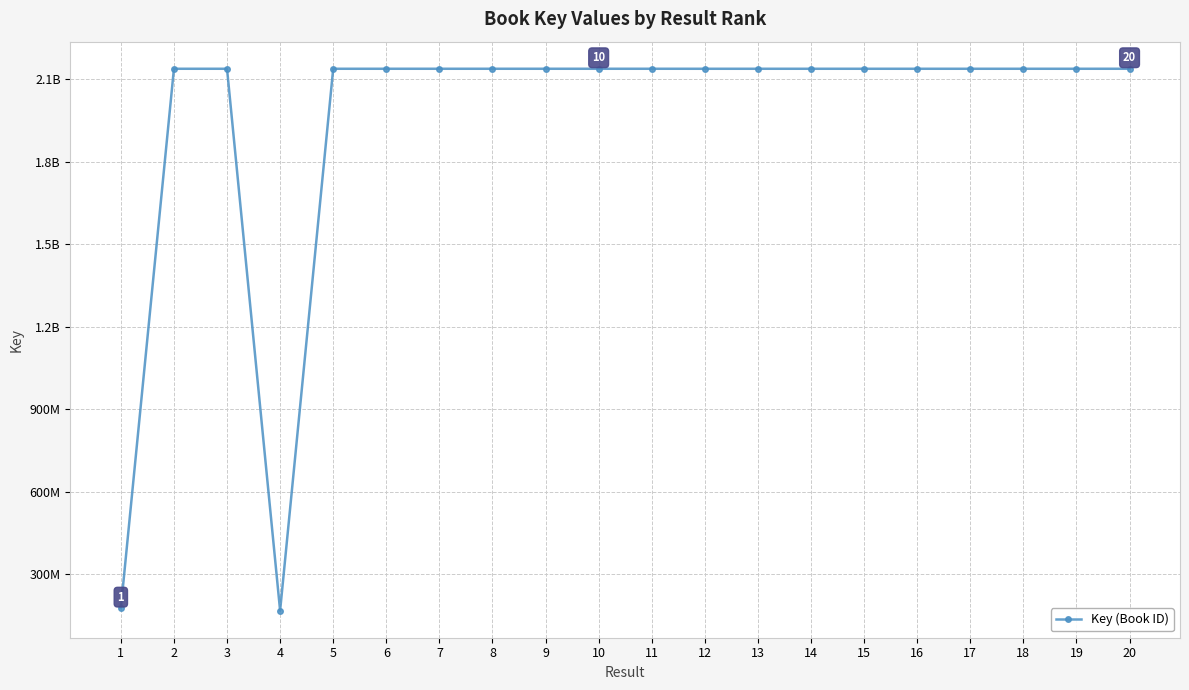

What is the sum of all values?

38821824946